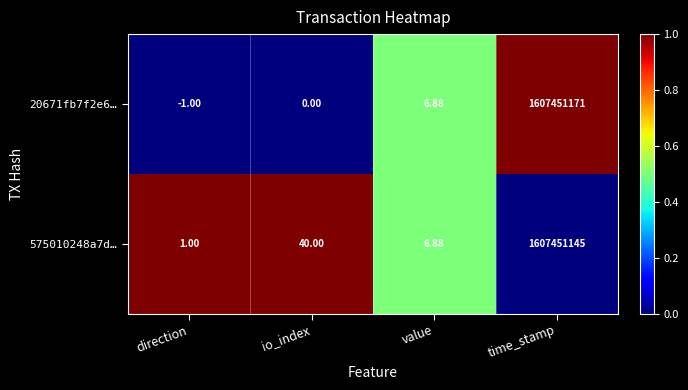

Rank the categories by 575010248a7d… value from highest to lowest.

time_stamp, io_index, value, direction